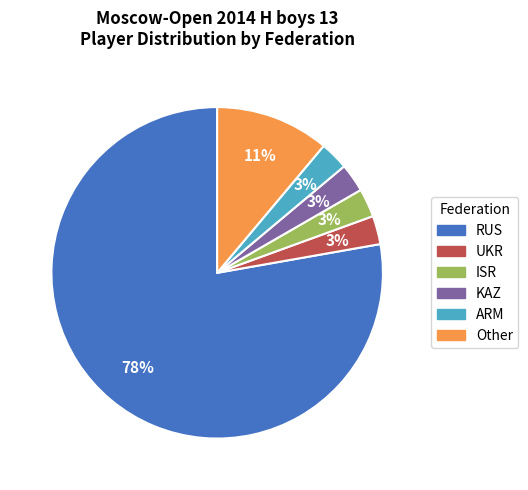

To the nearest percent, what portion does ISR represent?

3%